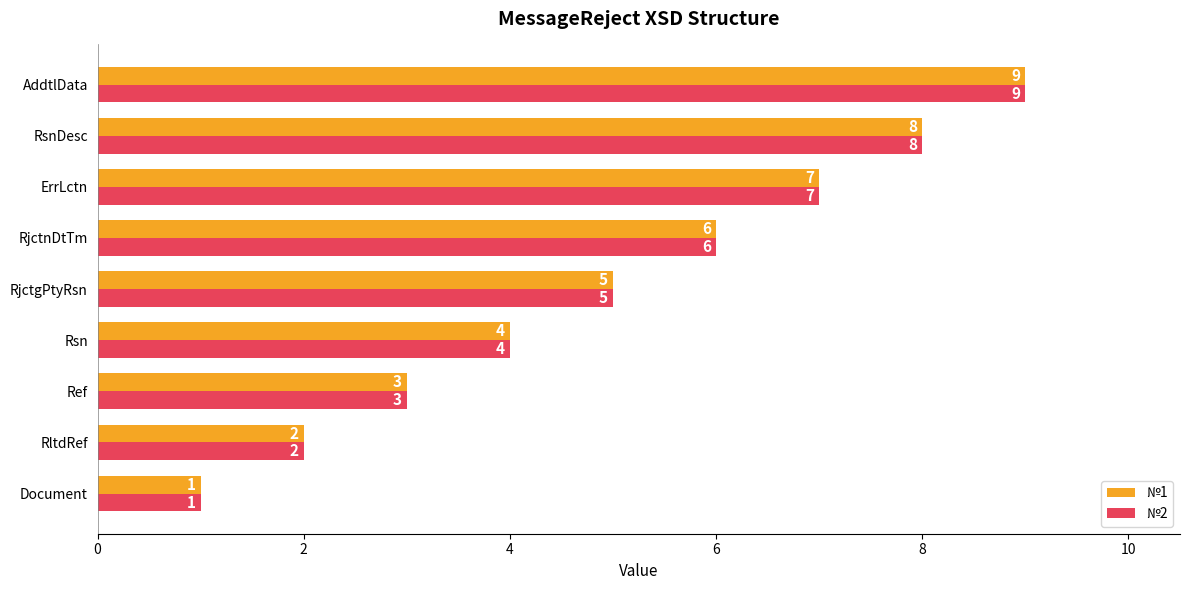

Is it true that №2 equals 12 at RsnDesc?

False